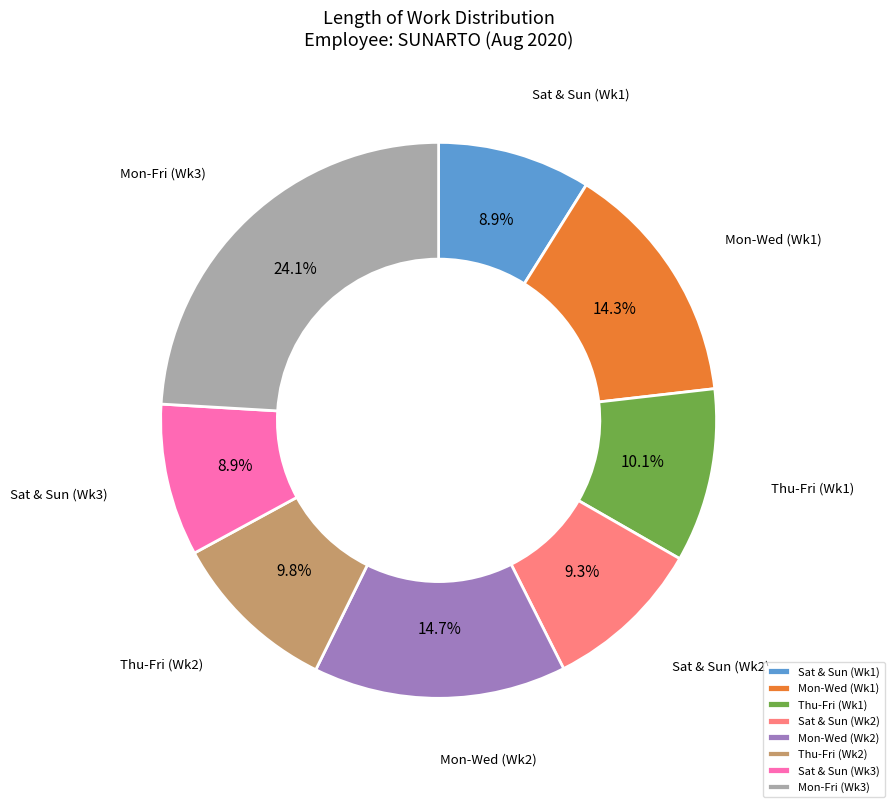

To the nearest percent, what is the average slice percentage?

12%